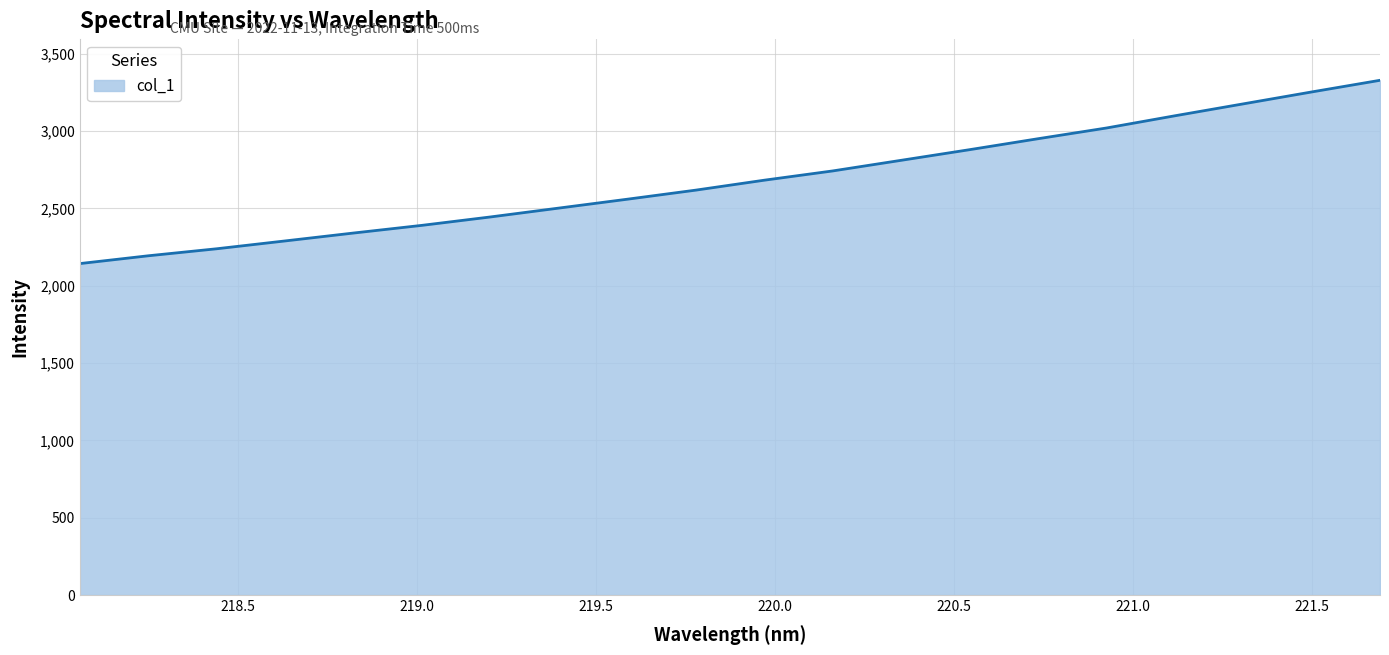

What is the difference between the maximum and minimum values?

1184.8